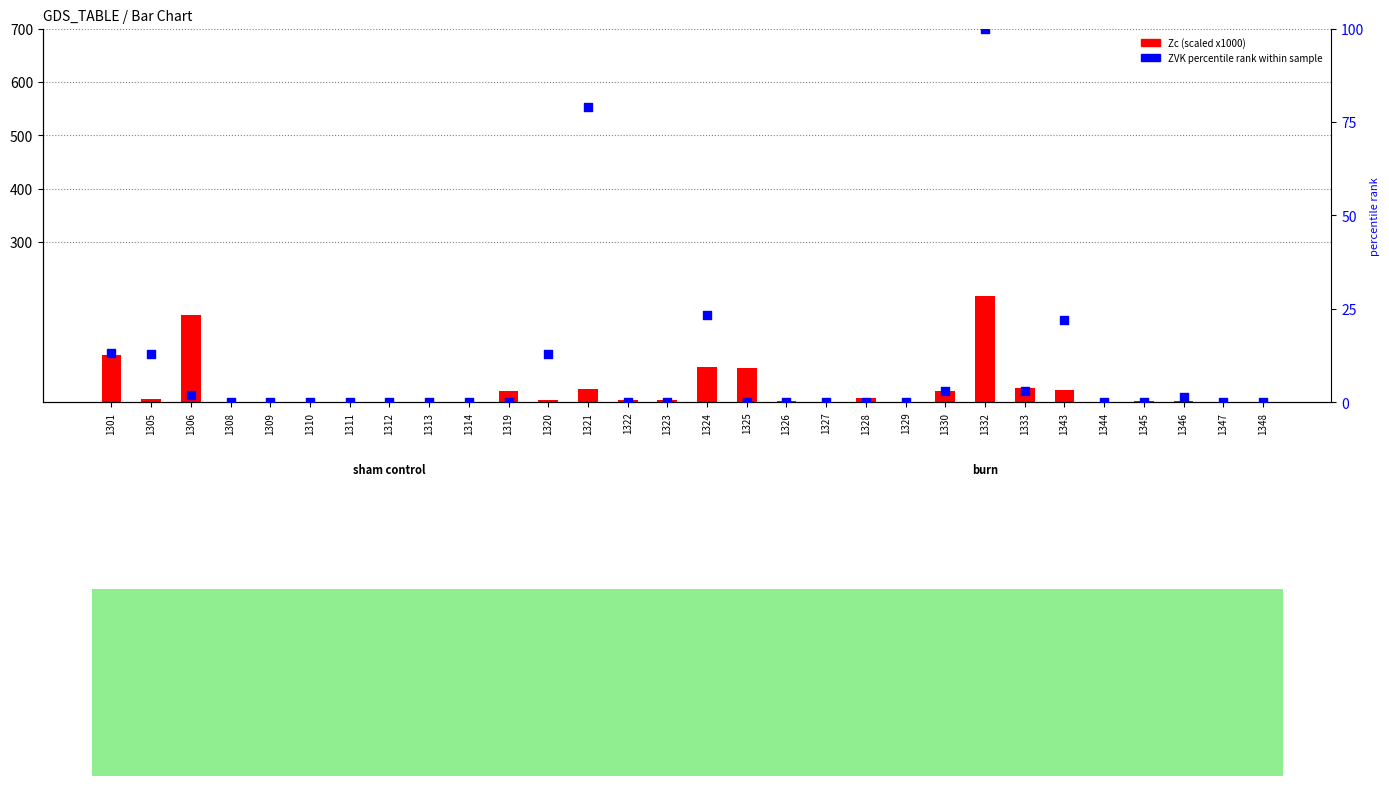

Which series reaches the minimum Y coordinate?

Zc (scaled)